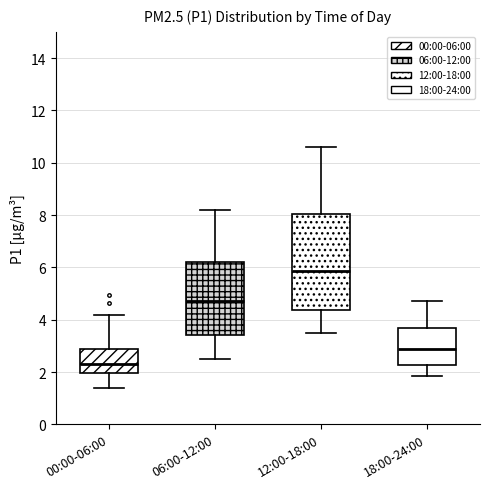

Which box is the tallest, from its lower edge to its upper edge?

12:00-18:00